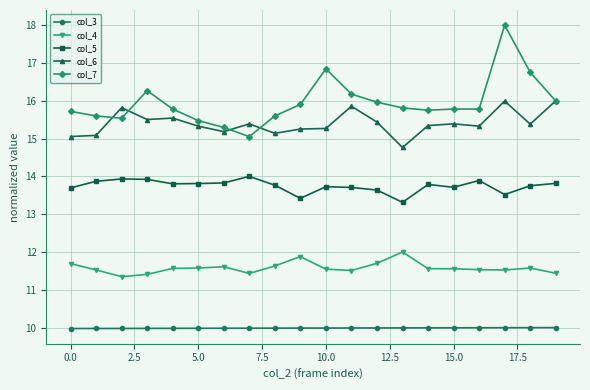

How many col_4 values are between 11 and 12?

20